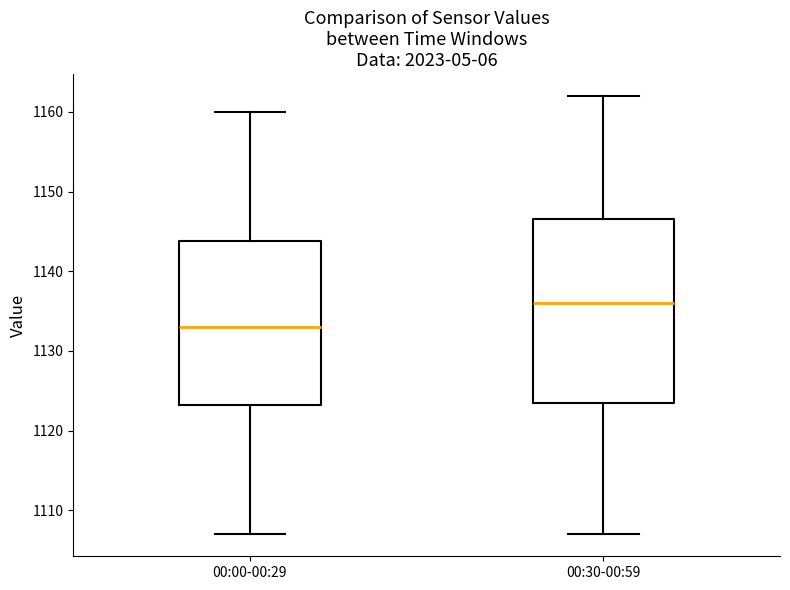

Reading left to right, transcribe this box plot: for each box, give where its median line is, the range the box spans, and where its two whiskers end, as read against the y-axis. The values are not printed on the chart, so give them approximately, as read against the axis.

00:00-00:29: median 1133, box 1123 to 1144, whiskers 1107 to 1160
00:30-00:59: median 1136, box 1124 to 1147, whiskers 1107 to 1162